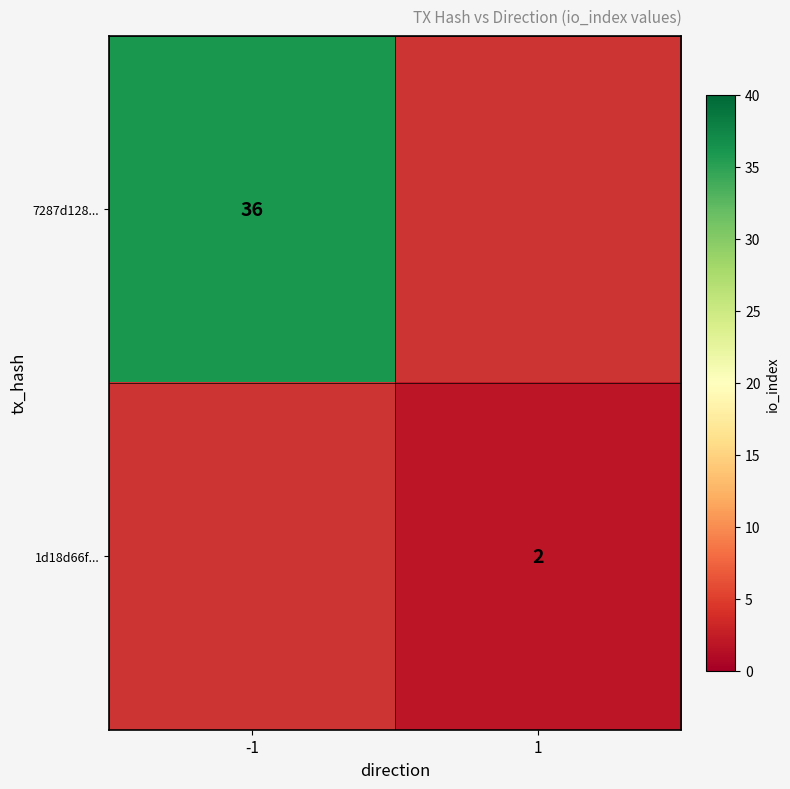

The value of 7287d128... at -1 is 36. True or false?

True